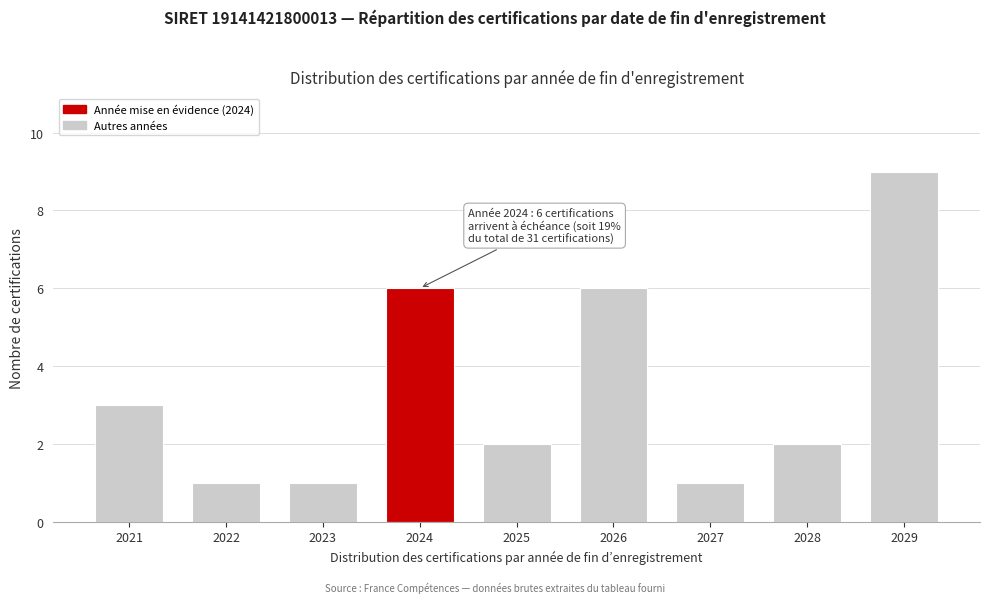

Reading left to right, what are all the values shown in this chart?

2021=3	2022=1	2023=1	2024=6	2025=2	2026=6	2027=1	2028=2	2029=9